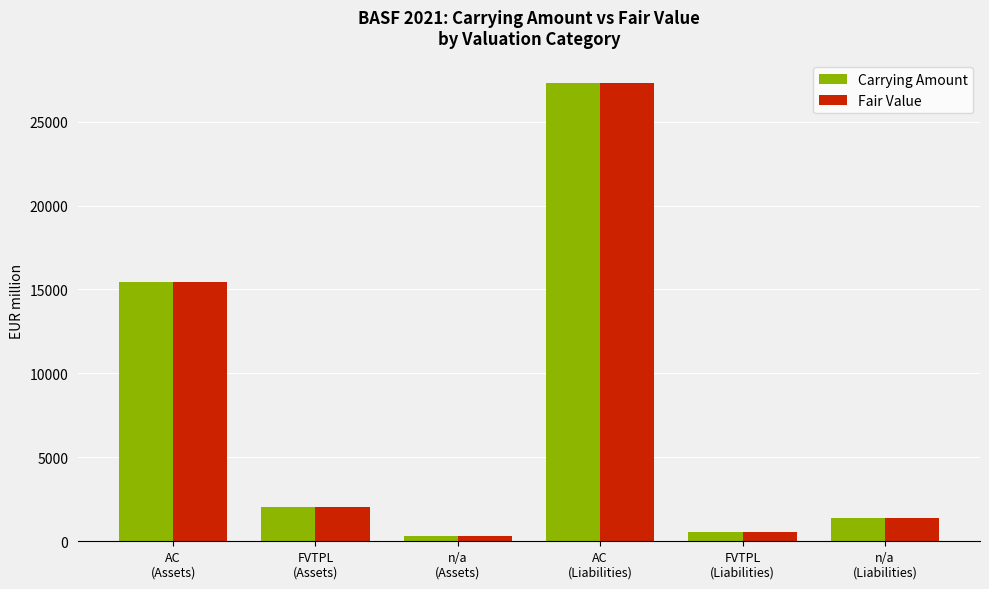

At which label does Carrying Amount first exceed 2048?

AC
(Assets)